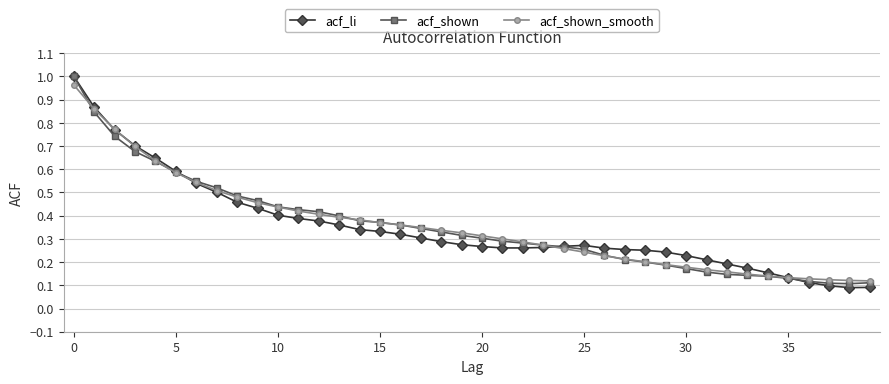

How many lines are shown in the chart?

3